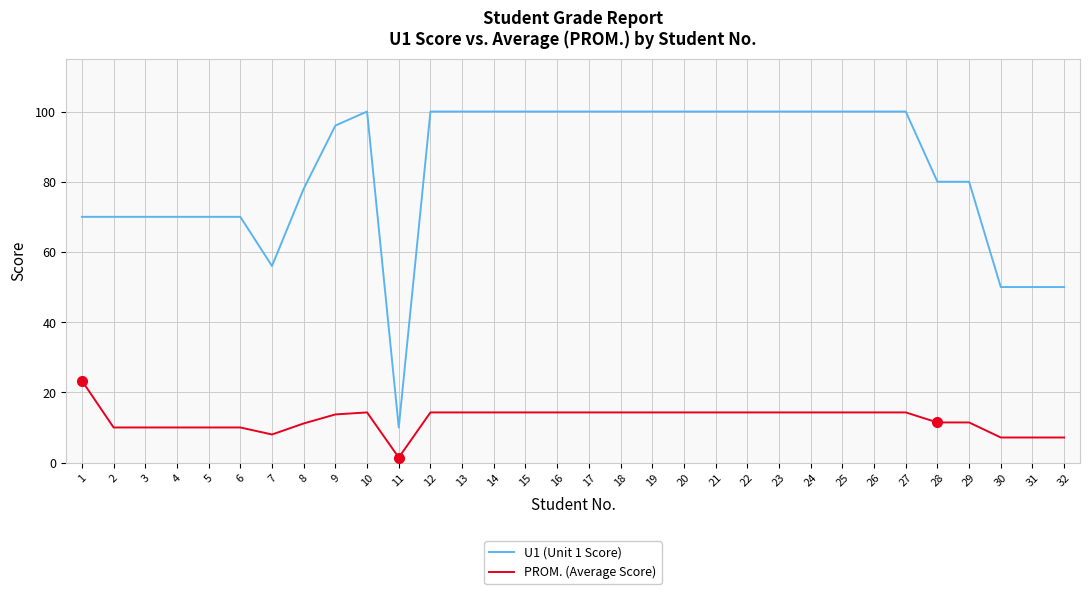

Which series has the largest range (max minus min)?

U1 (Unit 1 Score)